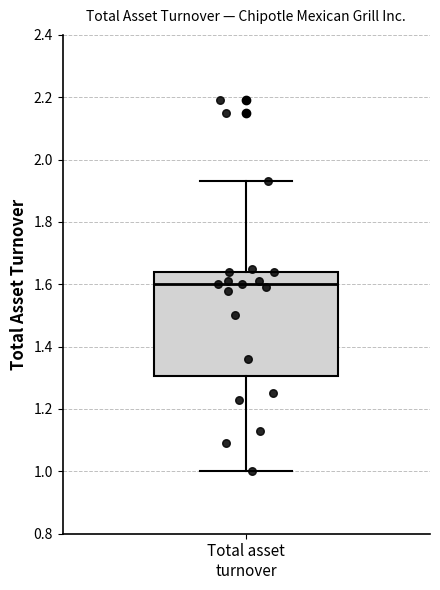

Where is the upper edge of the box for Total asset turnover on the y-axis? The values are not printed on the chart, so give them approximately, as read against the axis.

1.64